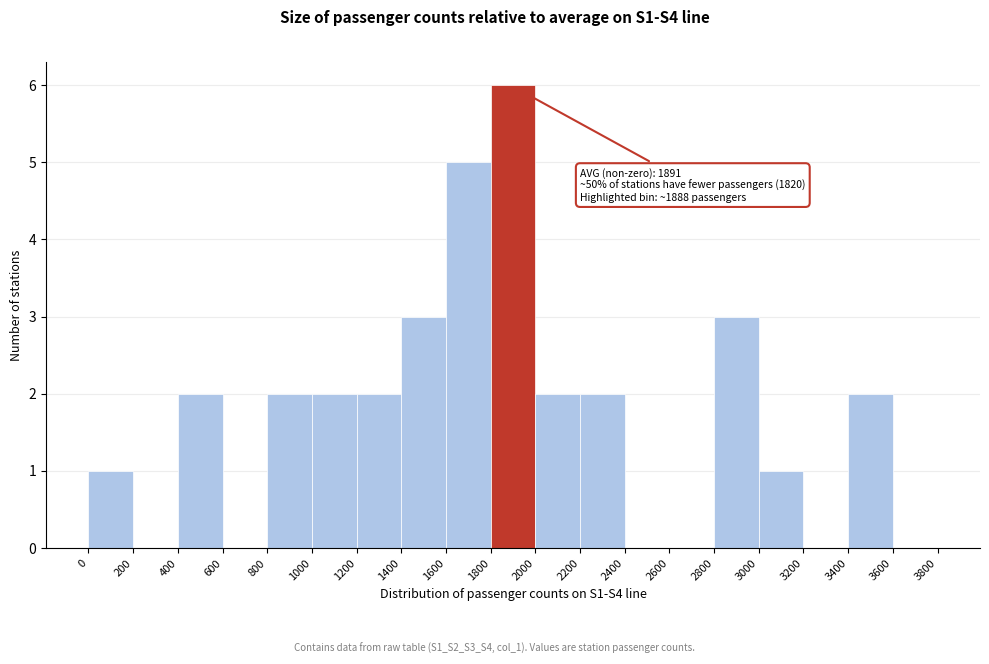

Which range on the x-axis has the tallest bar?

1800 to 2000